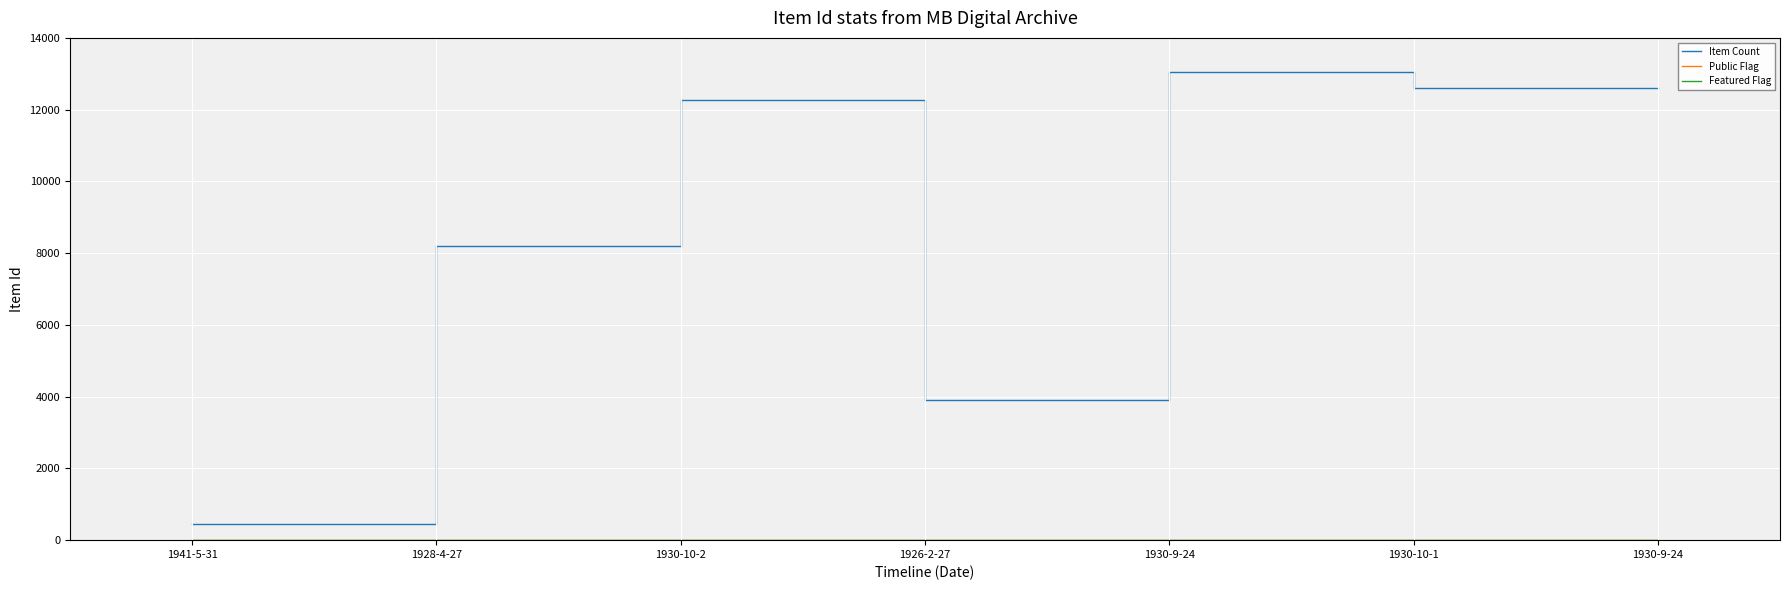

True or false: Public Flag and Item Count intersect in this chart.

False